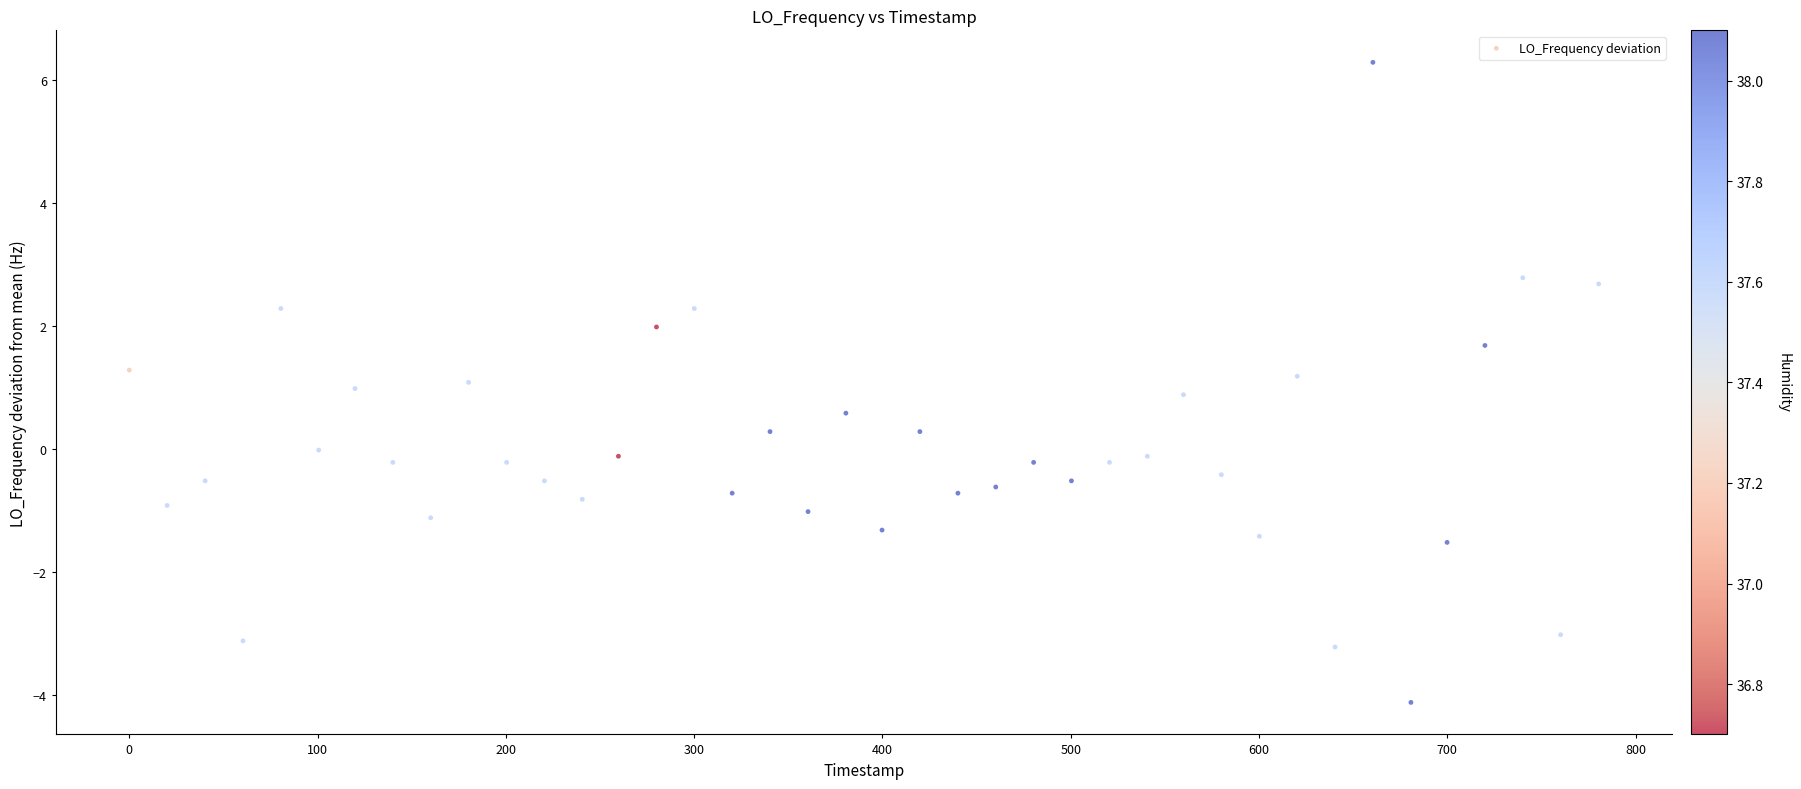

What is the range of X values (max minus min)?

780.4